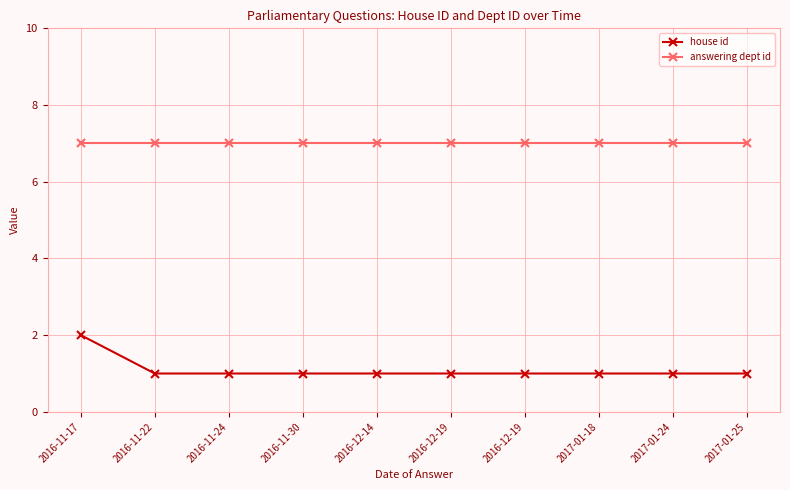

What is the value of the answering dept id point at the 10th from the left?

7